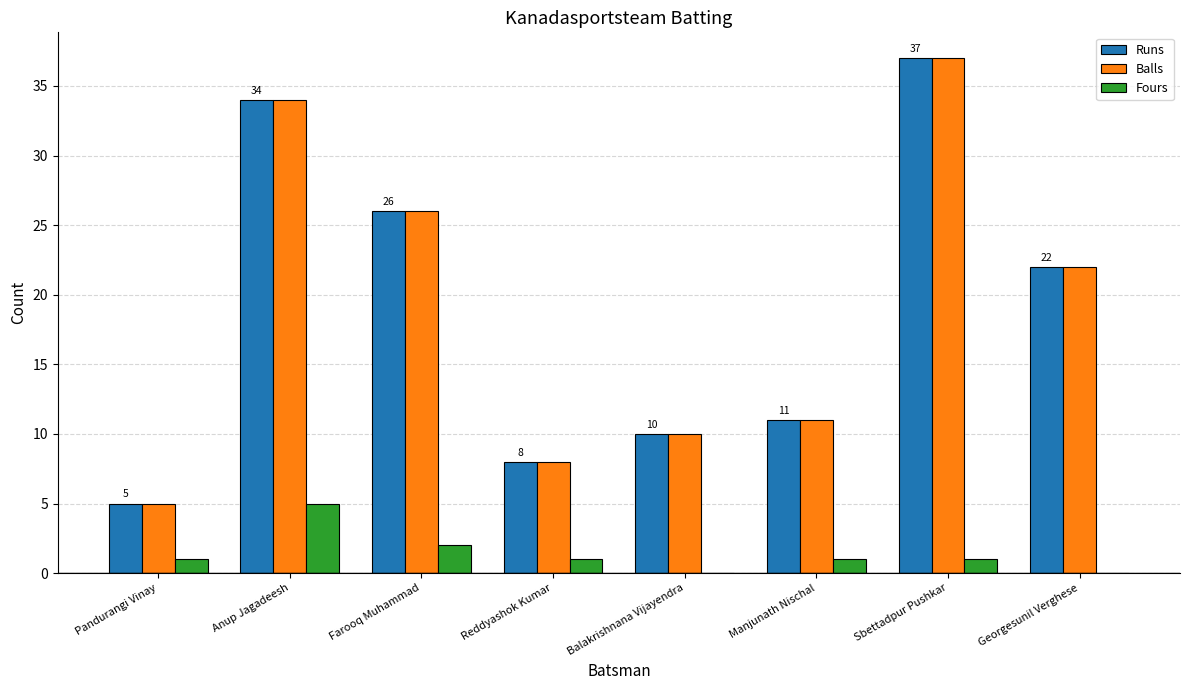

Which label corresponds to the largest value in the chart?

Sbettadpur Pushkar